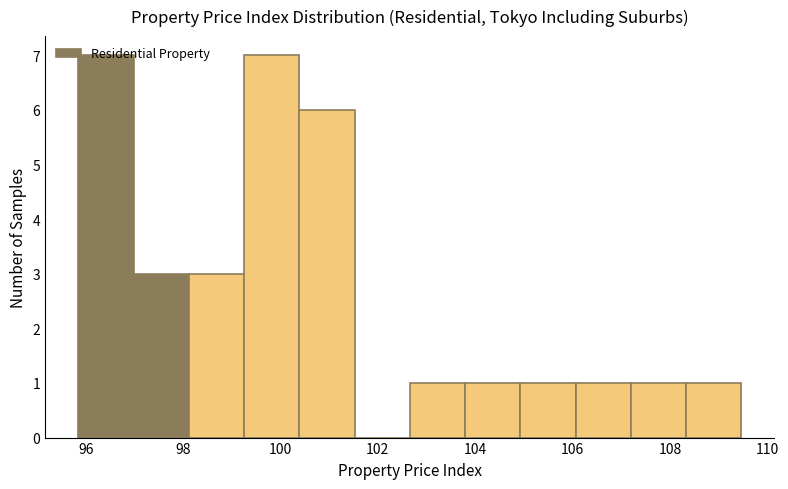

Reading left to right, list every bar in this chart as the range it spans on the x-axis followed by its height. Neither the bar edges nor the heights are printed on the chart, so give them approximately, as read against the axes.

95.8 to 97.0: 7
97.0 to 98.2: 3
98.2 to 99.2: 3
99.2 to 100.4: 7
100.4 to 101.6: 6
101.6 to 102.6: 0
102.6 to 103.8: 1
103.8 to 105.0: 1
105.0 to 106.0: 1
106.0 to 107.2: 1
107.2 to 108.4: 1
108.4 to 109.4: 1